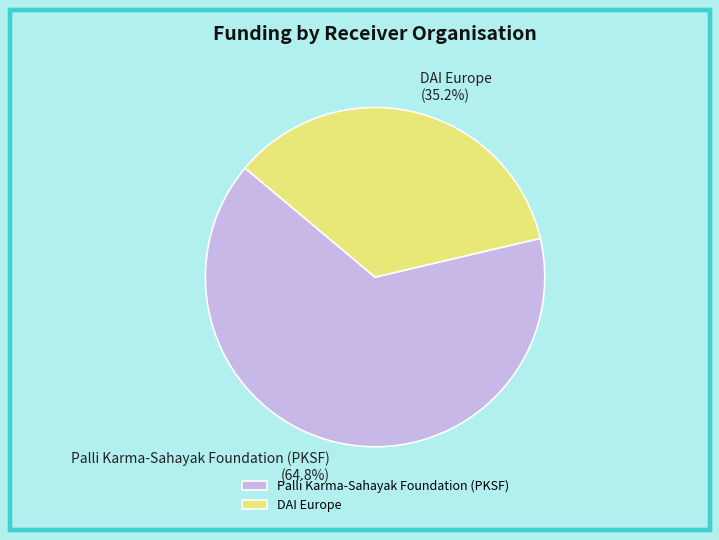

True or false: Palli Karma-Sahayak Foundation (PKSF) accounts for 70% of the total.

False